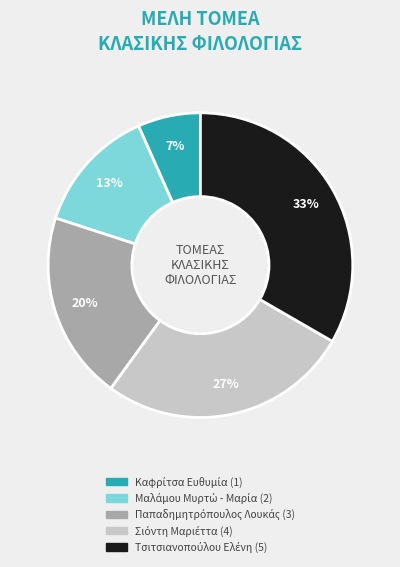

Is there any slice that represents more than half of the pie?

No